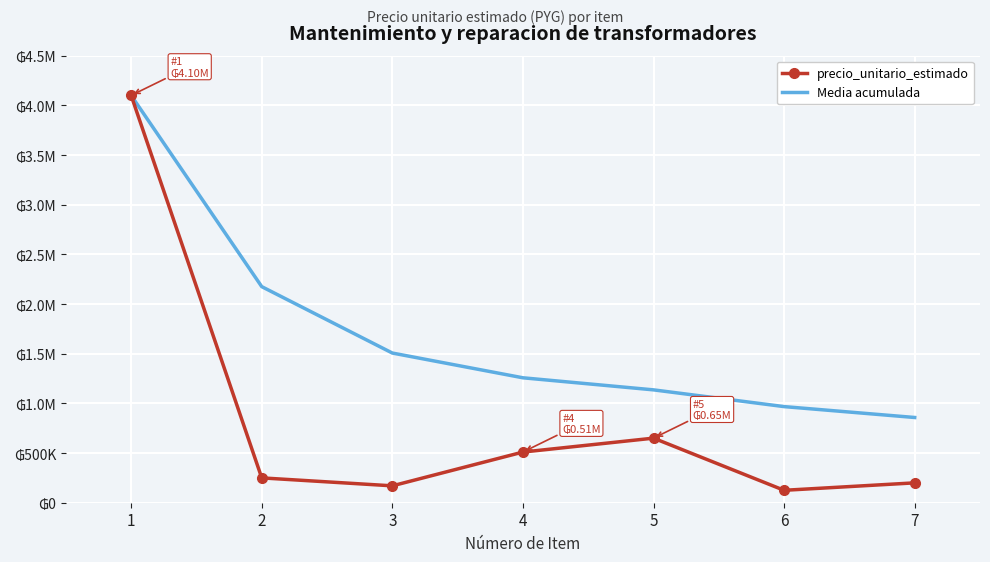

Which has a higher value, 7 or 3?

7